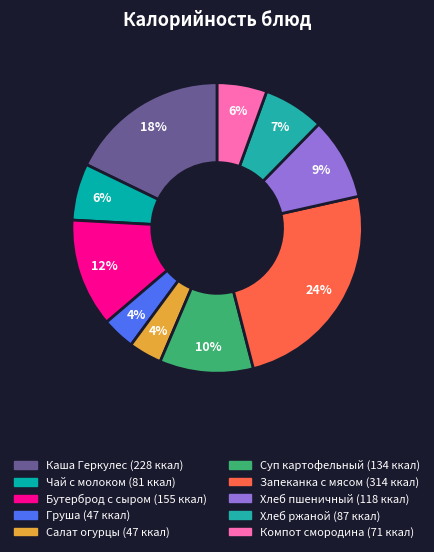

How many slices are in this pie chart?

10